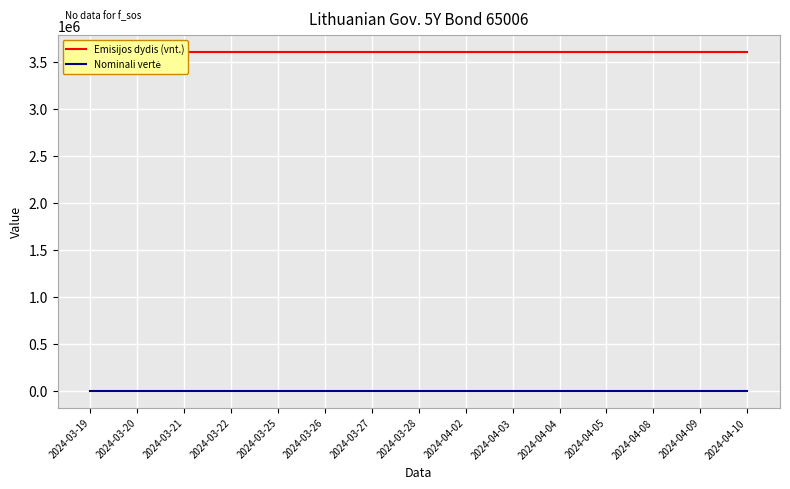

What is the label of the 8th point from the left?

2024-03-28